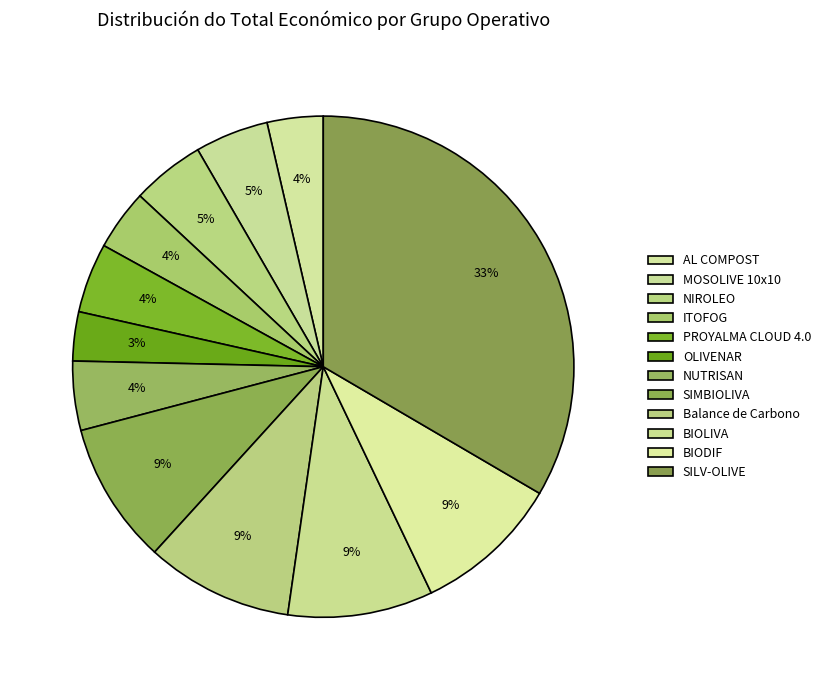

How many segments does this pie chart have?

12